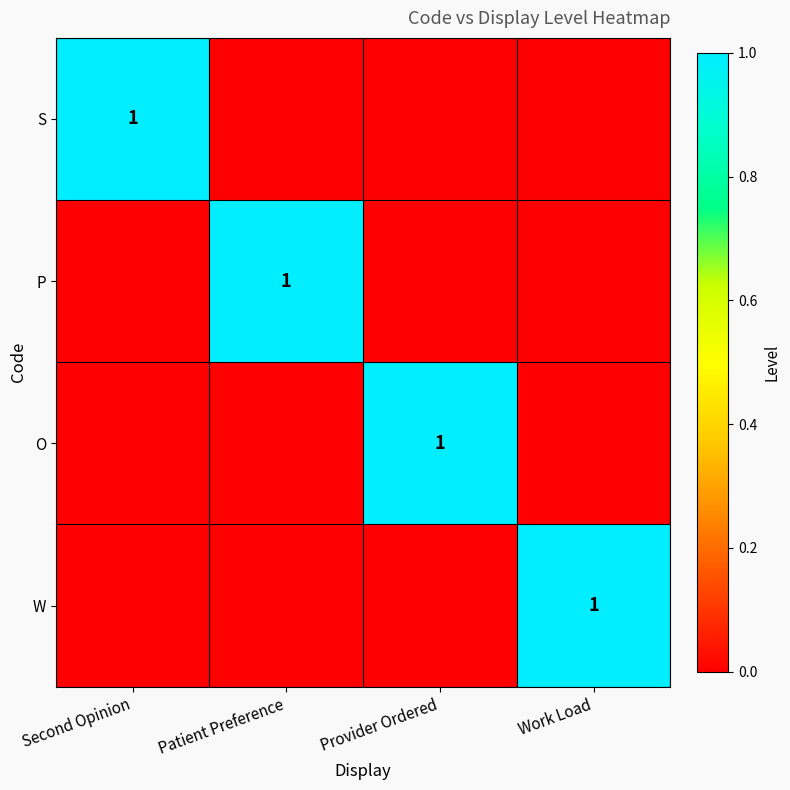

True or false: P has a value of 0 at Work Load.

True